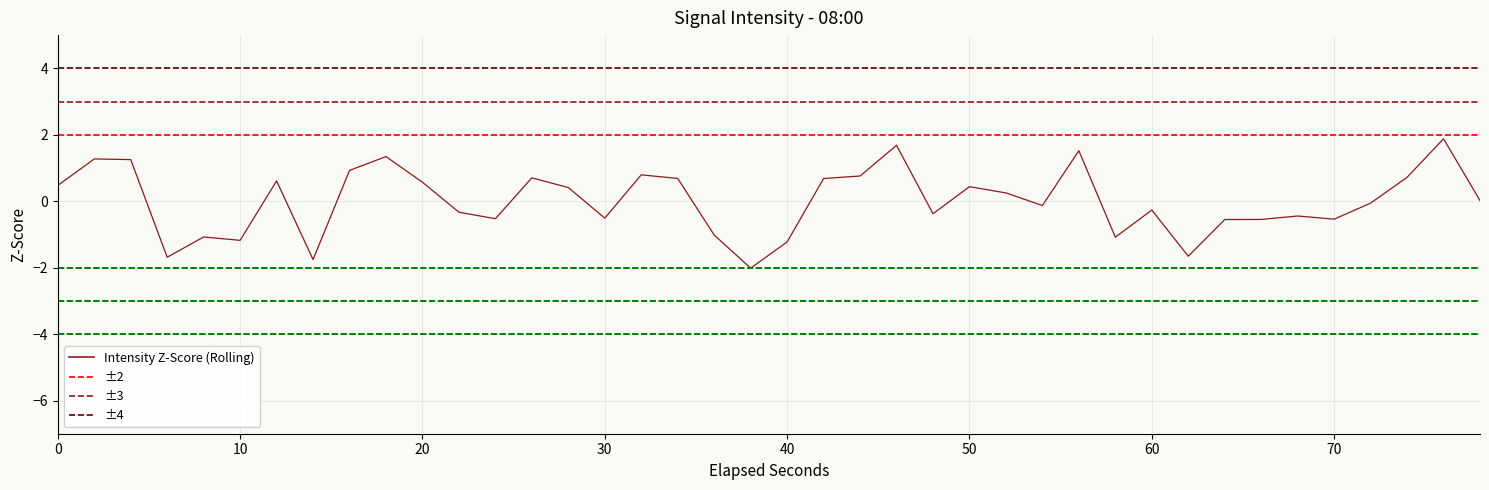

What is the value of the 32nd point from the left?

-1.7